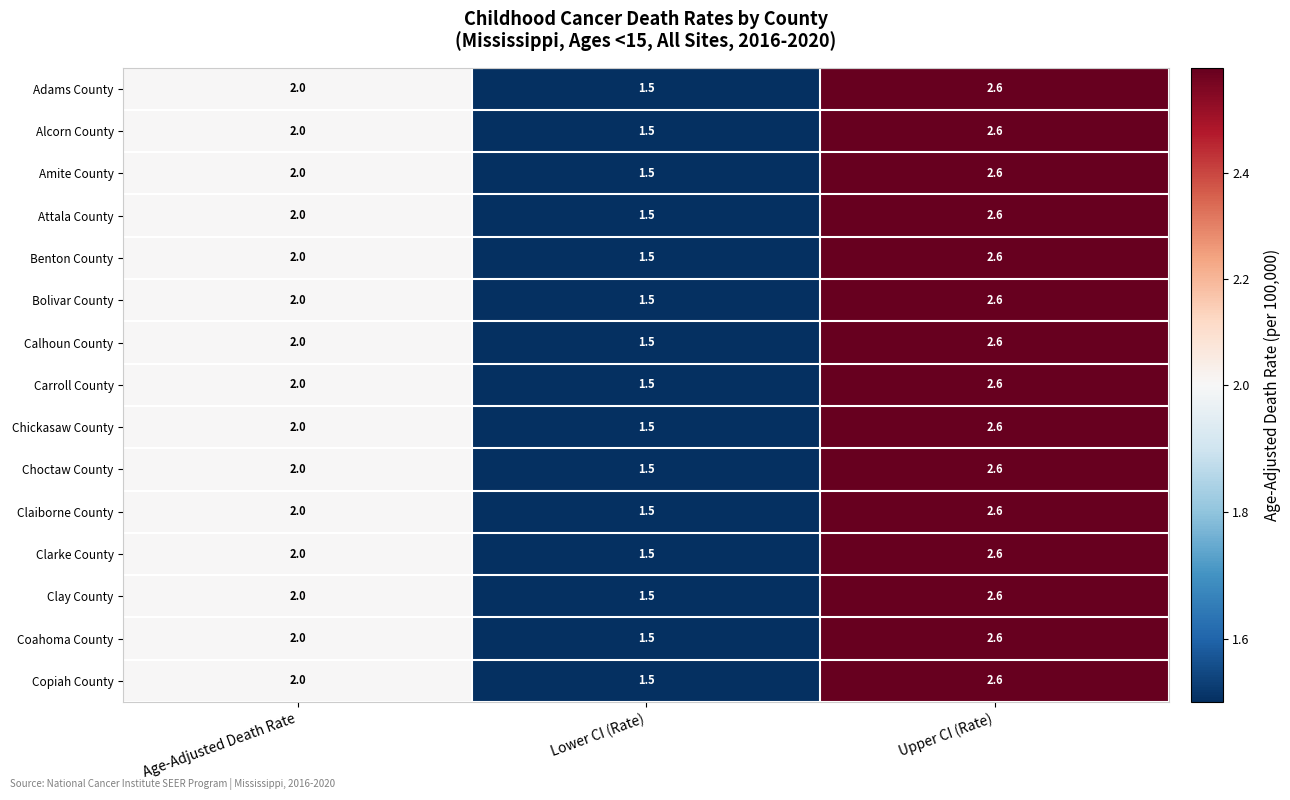

What is the smallest value displayed?

1.5